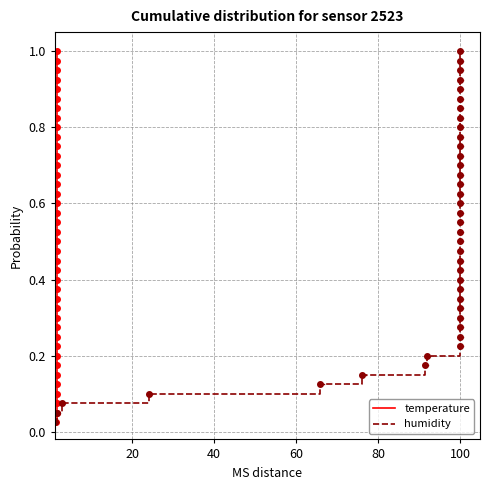

True or false: humidity and temperature intersect in this chart.

False